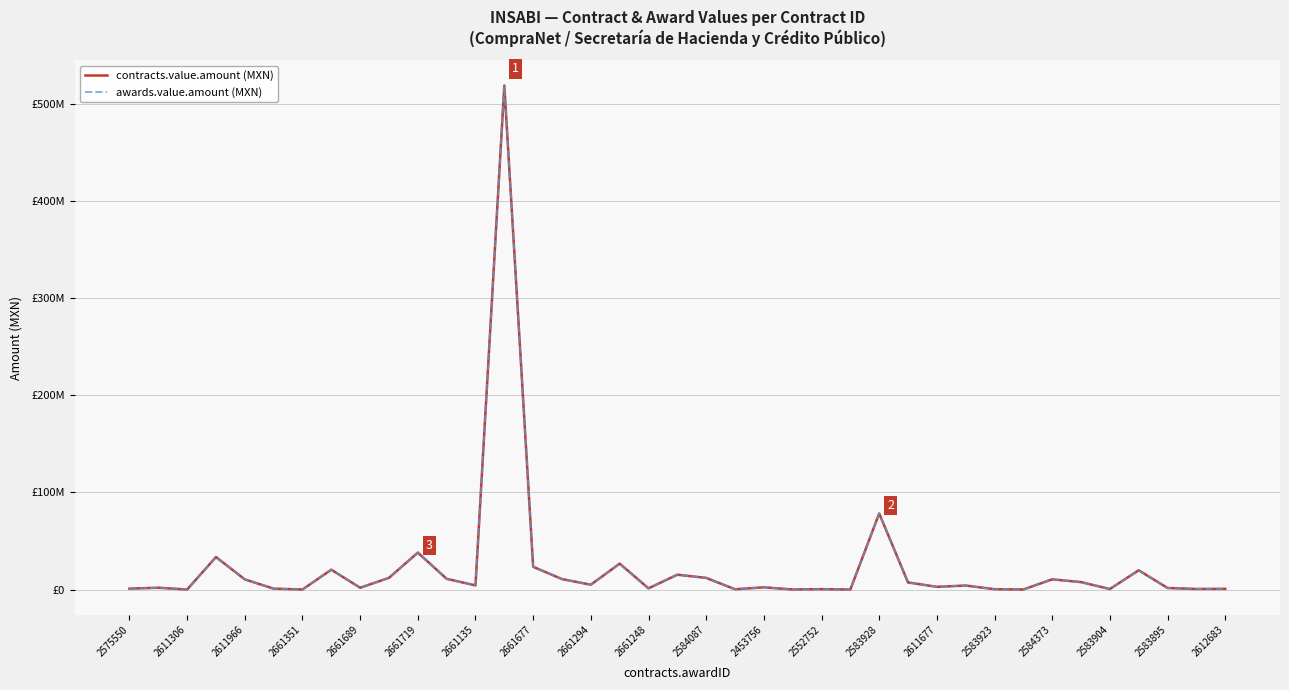

True or false: awards.value.amount (MXN) has more than 0 points higher than both neighbors.

True